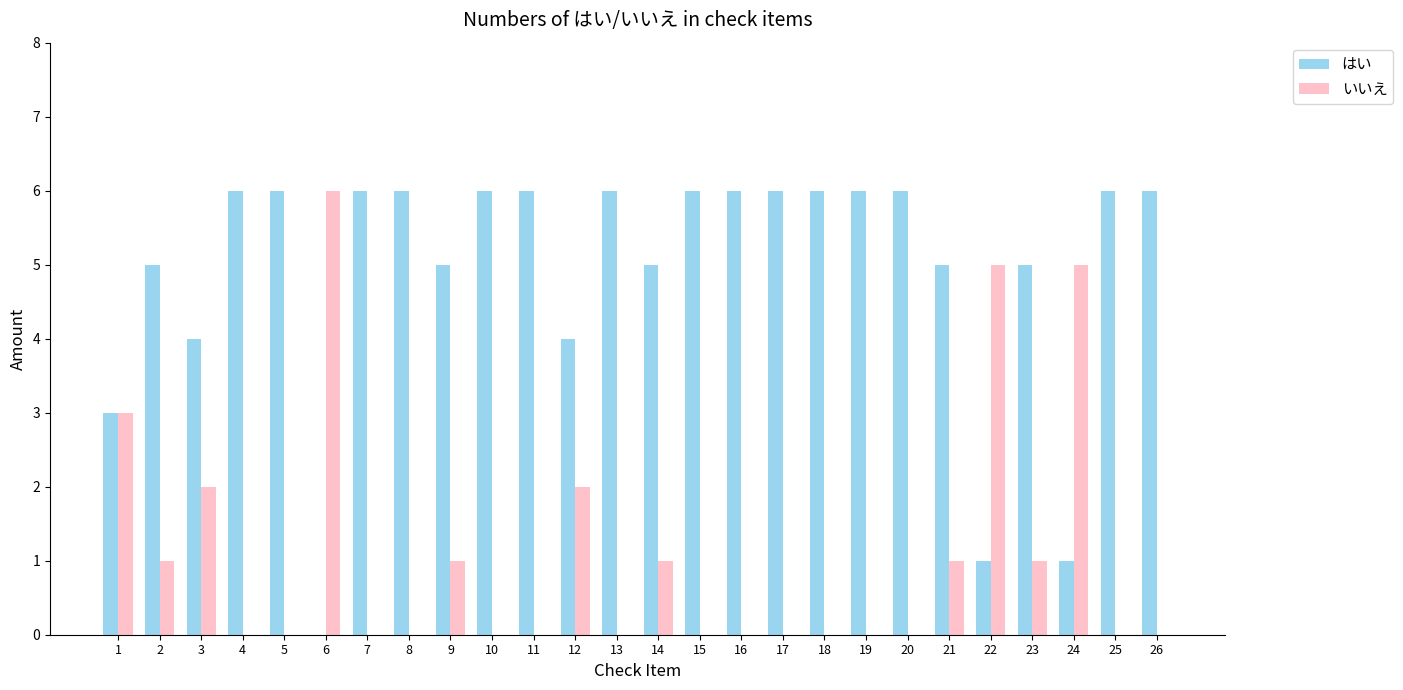

Is it true that いいえ equals 2 at 10?

False